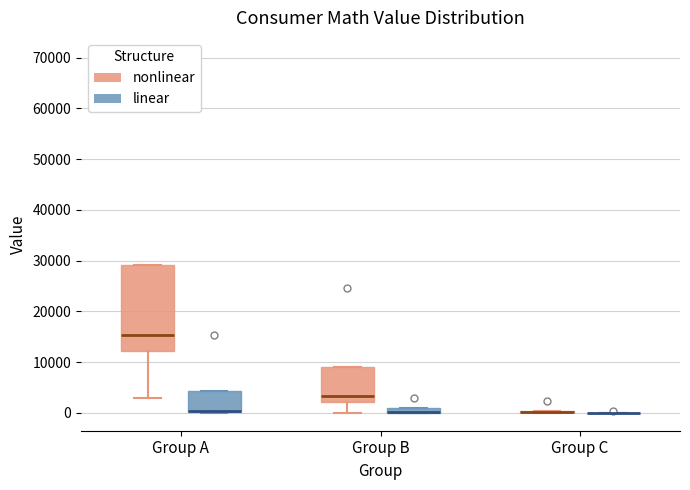

Comparing the boxes themselves (not the whiskers), which one is the tallest?

Group A (nonlinear)